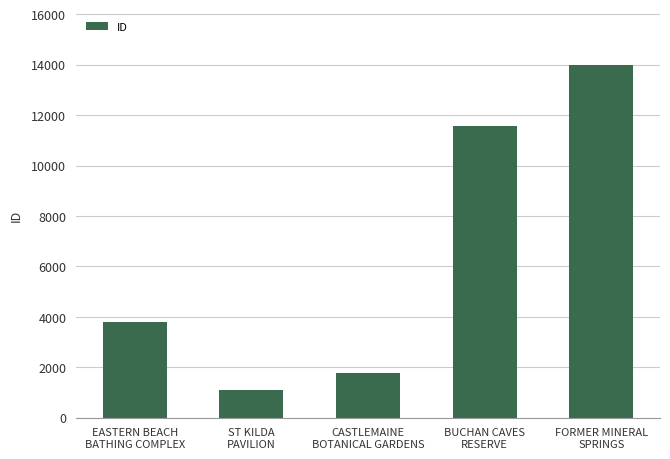

How many bars are there in total?

5